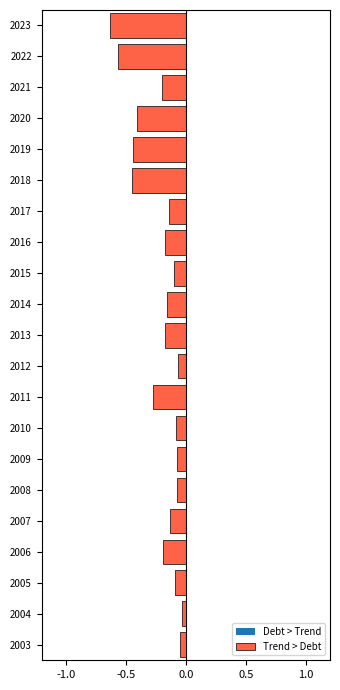

Is it true that the value at 2006 is -0.3?

False